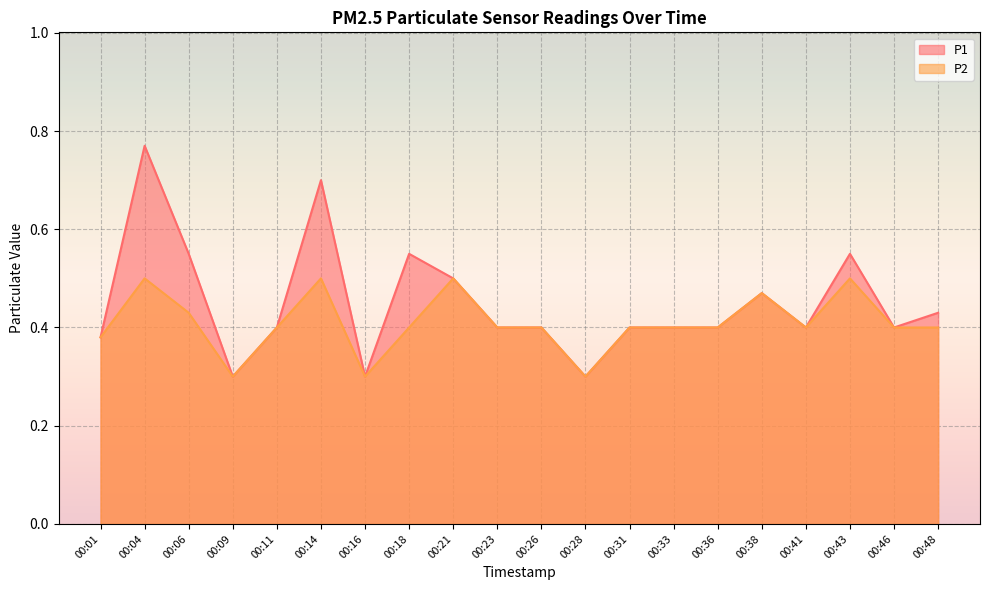

Which series changed the most between 00:11 and 00:46?

P1